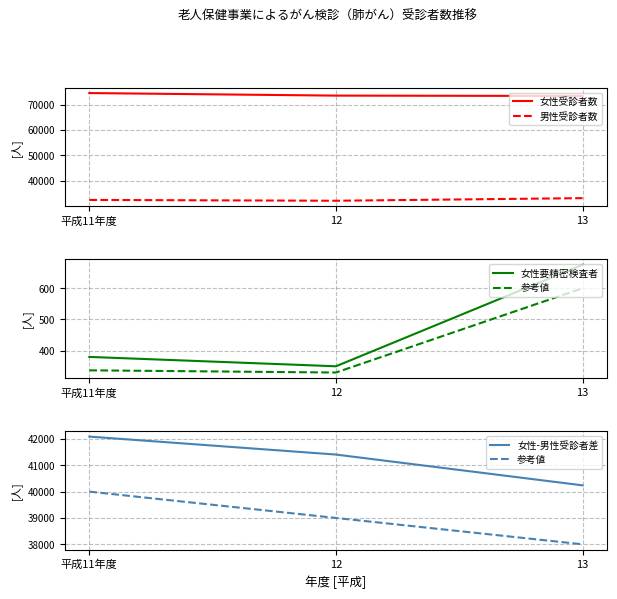

The 参考値 series shows 38000 at 13. True or false?

True